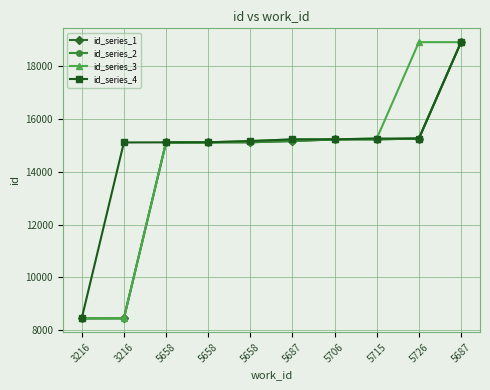

Does the chart have visible grid lines?

Yes